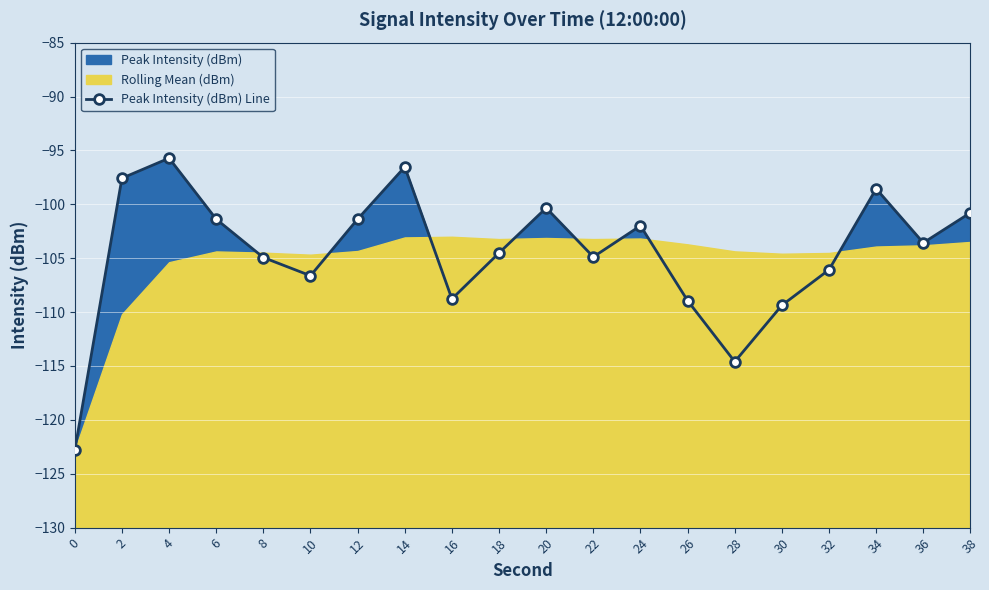

Reading left to right, what are all the values shown in this chart?

0=-122.8	2=-97.6	4=-95.7	6=-101.4	8=-104.9	10=-106.6	12=-101.4	14=-96.5	16=-108.8	18=-104.5	20=-100.3	22=-104.9	24=-102.0	26=-108.9	28=-114.6	30=-109.4	32=-106.1	34=-98.6	36=-103.6	38=-100.8